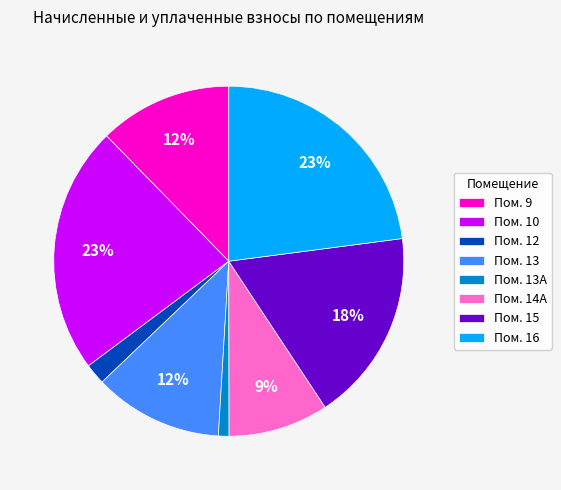

What percentage is the Пом. 9 slice, to the nearest percent?

12%